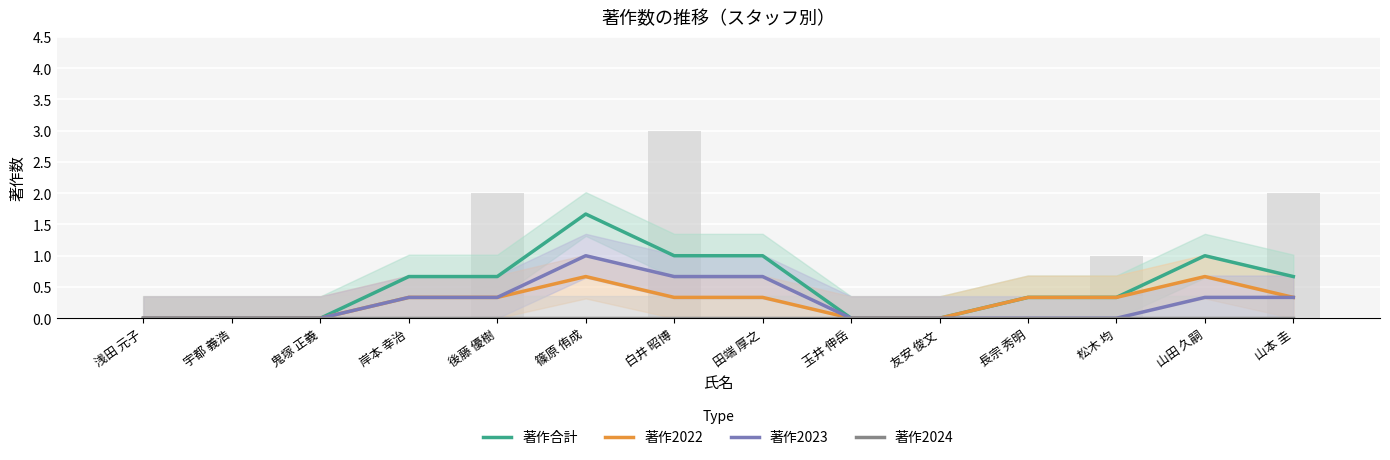

Reading left to right, extract all data points from this chart.

著作合計: 浅田 元子=0.0	宇都 義浩=0.0	鬼塚 正義=0.0	岸本 幸治=0.7	後藤 優樹=0.7	篠原 侑成=1.7	白井 昭博=1.0	田端 厚之=1.0	玉井 伸岳=0.0	友安 俊文=0.0	長宗 秀明=0.3	松木 均=0.3	山田 久嗣=1.0	山本 圭=0.7
著作2022: 浅田 元子=0.0	宇都 義浩=0.0	鬼塚 正義=0.0	岸本 幸治=0.3	後藤 優樹=0.3	篠原 侑成=0.7	白井 昭博=0.3	田端 厚之=0.3	玉井 伸岳=0.0	友安 俊文=0.0	長宗 秀明=0.3	松木 均=0.3	山田 久嗣=0.7	山本 圭=0.3
著作2023: 浅田 元子=0.0	宇都 義浩=0.0	鬼塚 正義=0.0	岸本 幸治=0.3	後藤 優樹=0.3	篠原 侑成=1.0	白井 昭博=0.7	田端 厚之=0.7	玉井 伸岳=0.0	友安 俊文=0.0	長宗 秀明=0.0	松木 均=0.0	山田 久嗣=0.3	山本 圭=0.3
著作2024: 浅田 元子=0.0	宇都 義浩=0.0	鬼塚 正義=0.0	岸本 幸治=0.0	後藤 優樹=0.0	篠原 侑成=0.0	白井 昭博=0.0	田端 厚之=0.0	玉井 伸岳=0.0	友安 俊文=0.0	長宗 秀明=0.0	松木 均=0.0	山田 久嗣=0.0	山本 圭=0.0